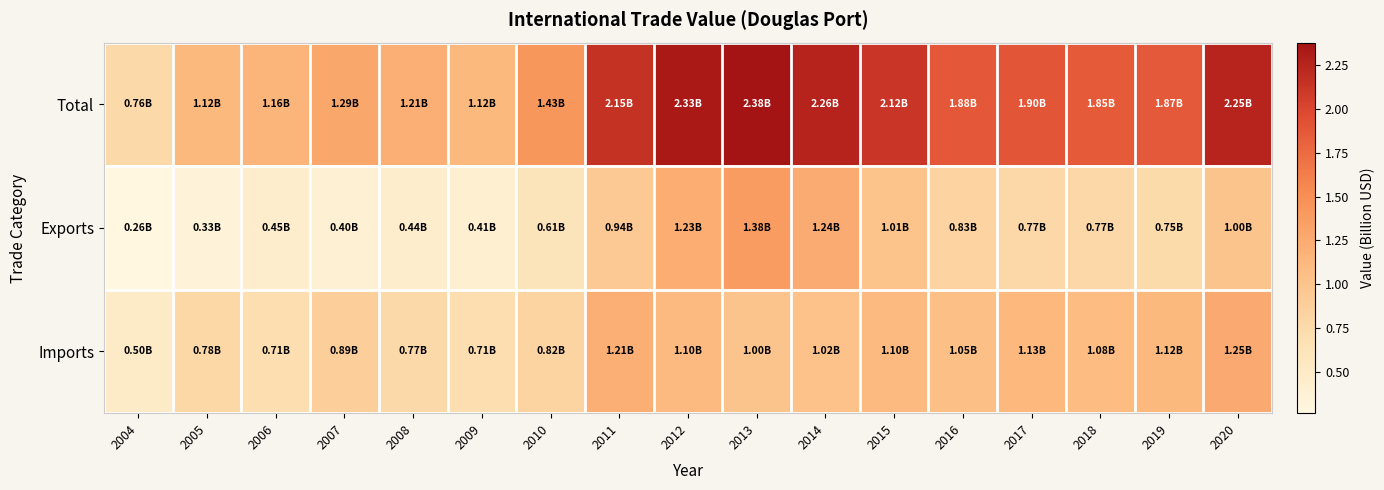

What is the total value across all series at 2006?

2.3